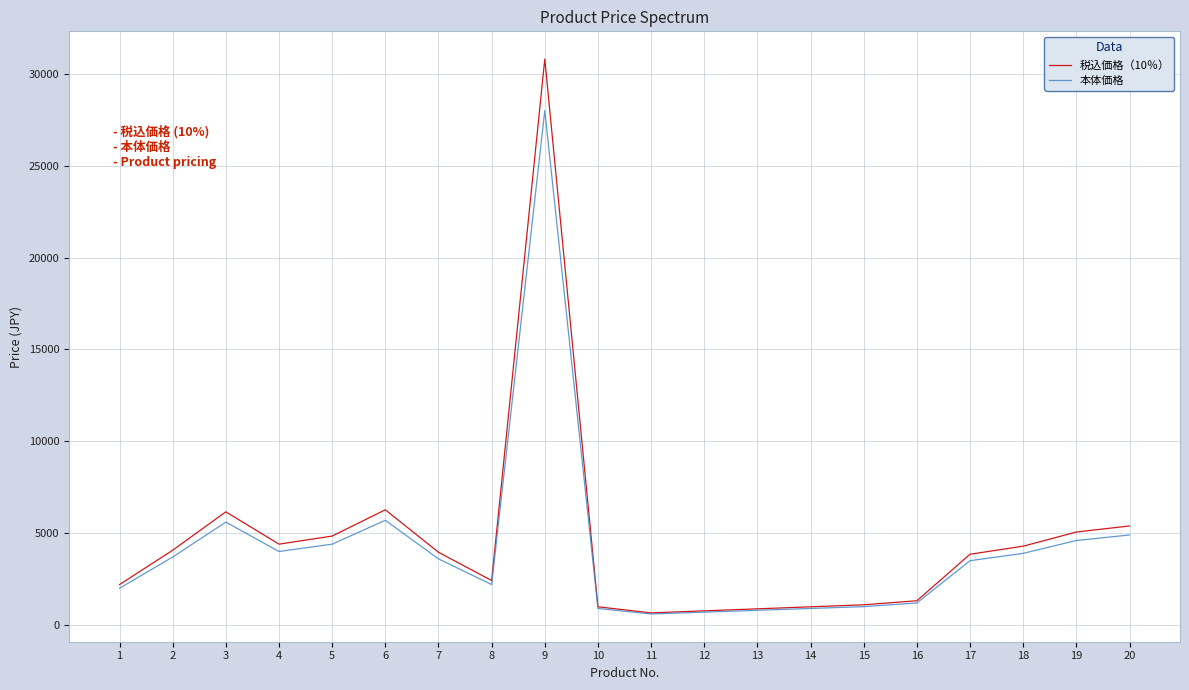

List the series in order of their peak value, highest first.

税込価格（10％）, 本体価格